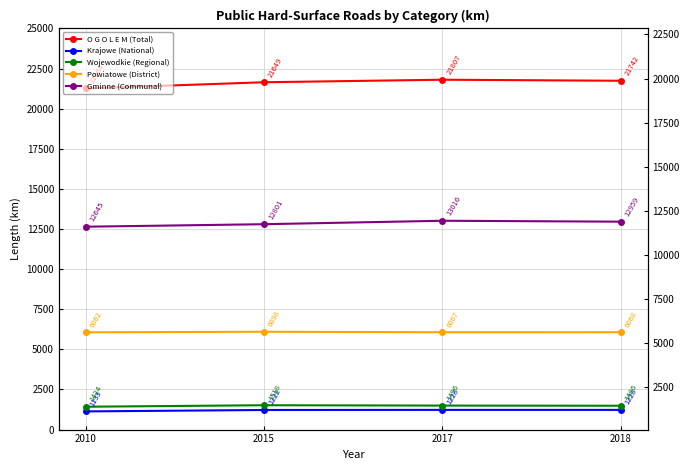

What is the average value of the Gminne (Communal) series?

12855